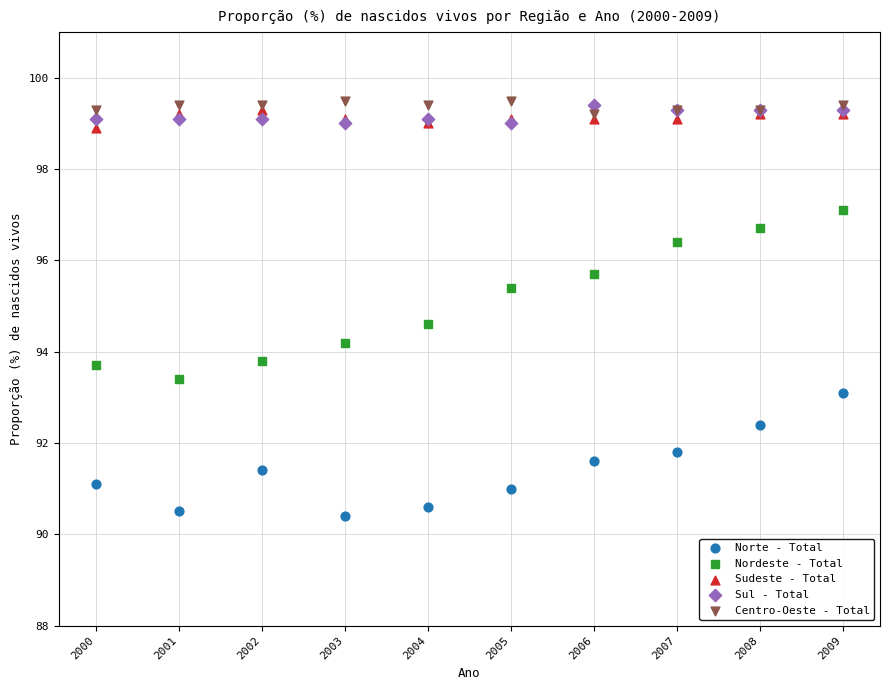

Which series has the widest spread of Y values?

Nordeste - Total